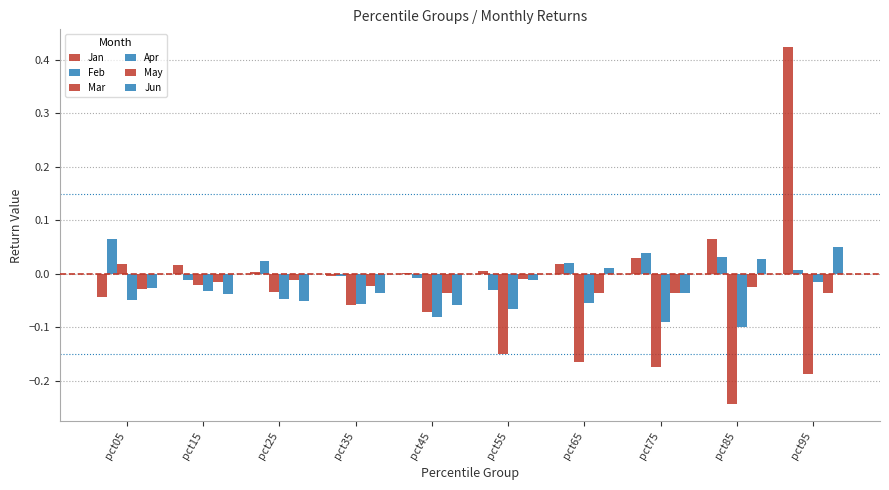

Count the number of data series in this chart.

6